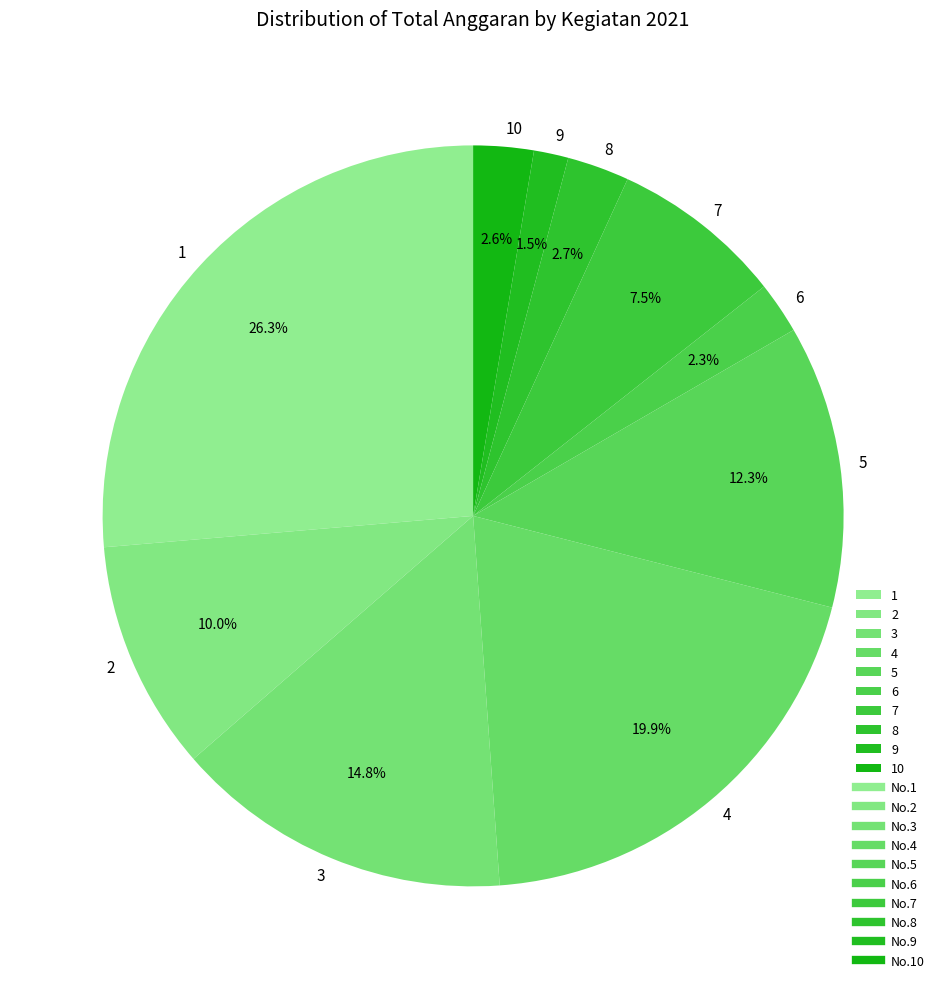

Which has a higher value, 3 or 7?

3